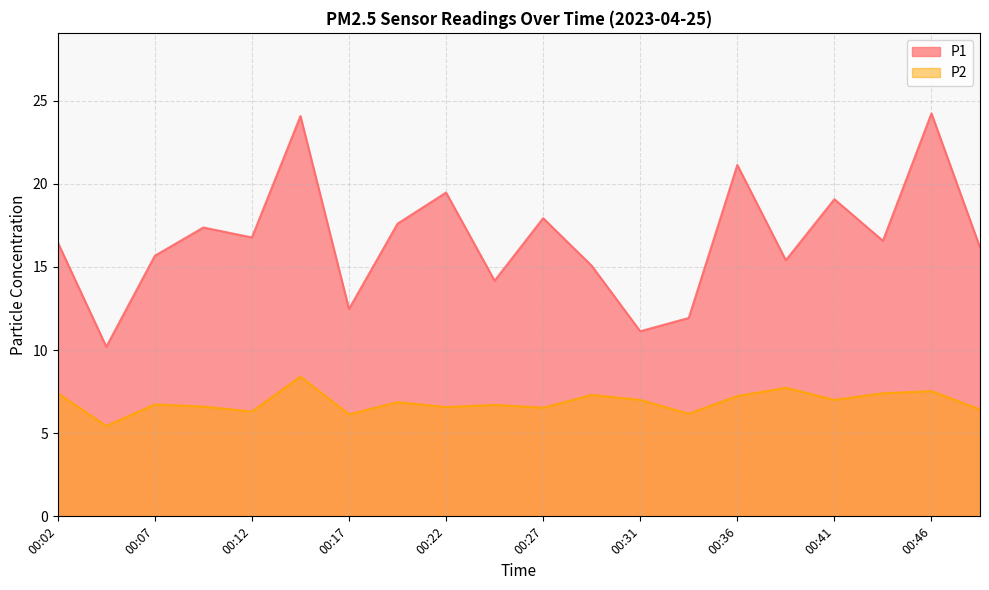

Reading left to right, transcribe all the data shown in this chart.

P1: 16.5	10.2	15.7	17.4	16.8	24.1	12.5	17.6	19.5	14.2	17.9	15.1	11.1	11.9	21.1	15.4	19.1	16.6	24.2	16.2
P2: 7.4	5.4	6.7	6.6	6.3	8.4	6.1	6.9	6.6	6.7	6.5	7.3	7.0	6.2	7.2	7.7	7.0	7.4	7.5	6.4